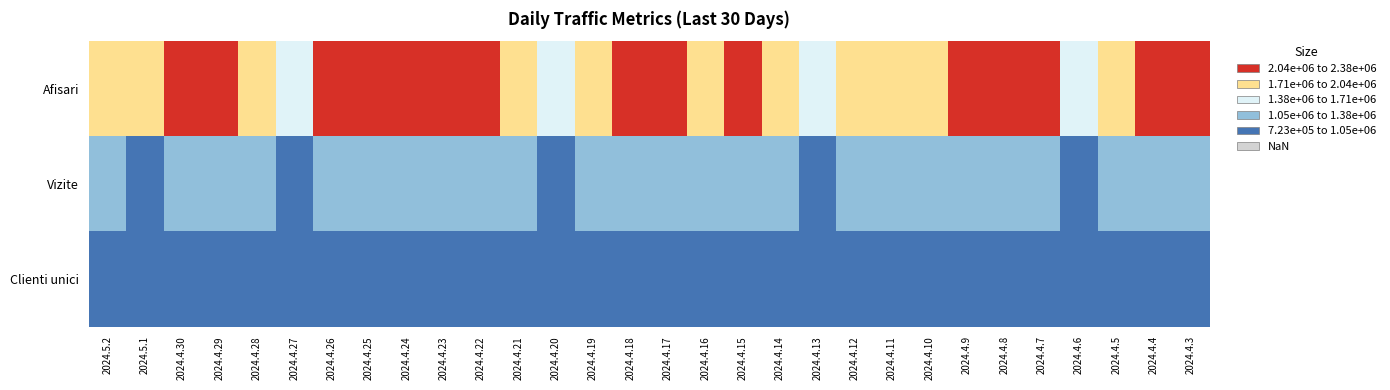

What is the maximum value shown in the chart?

2375356